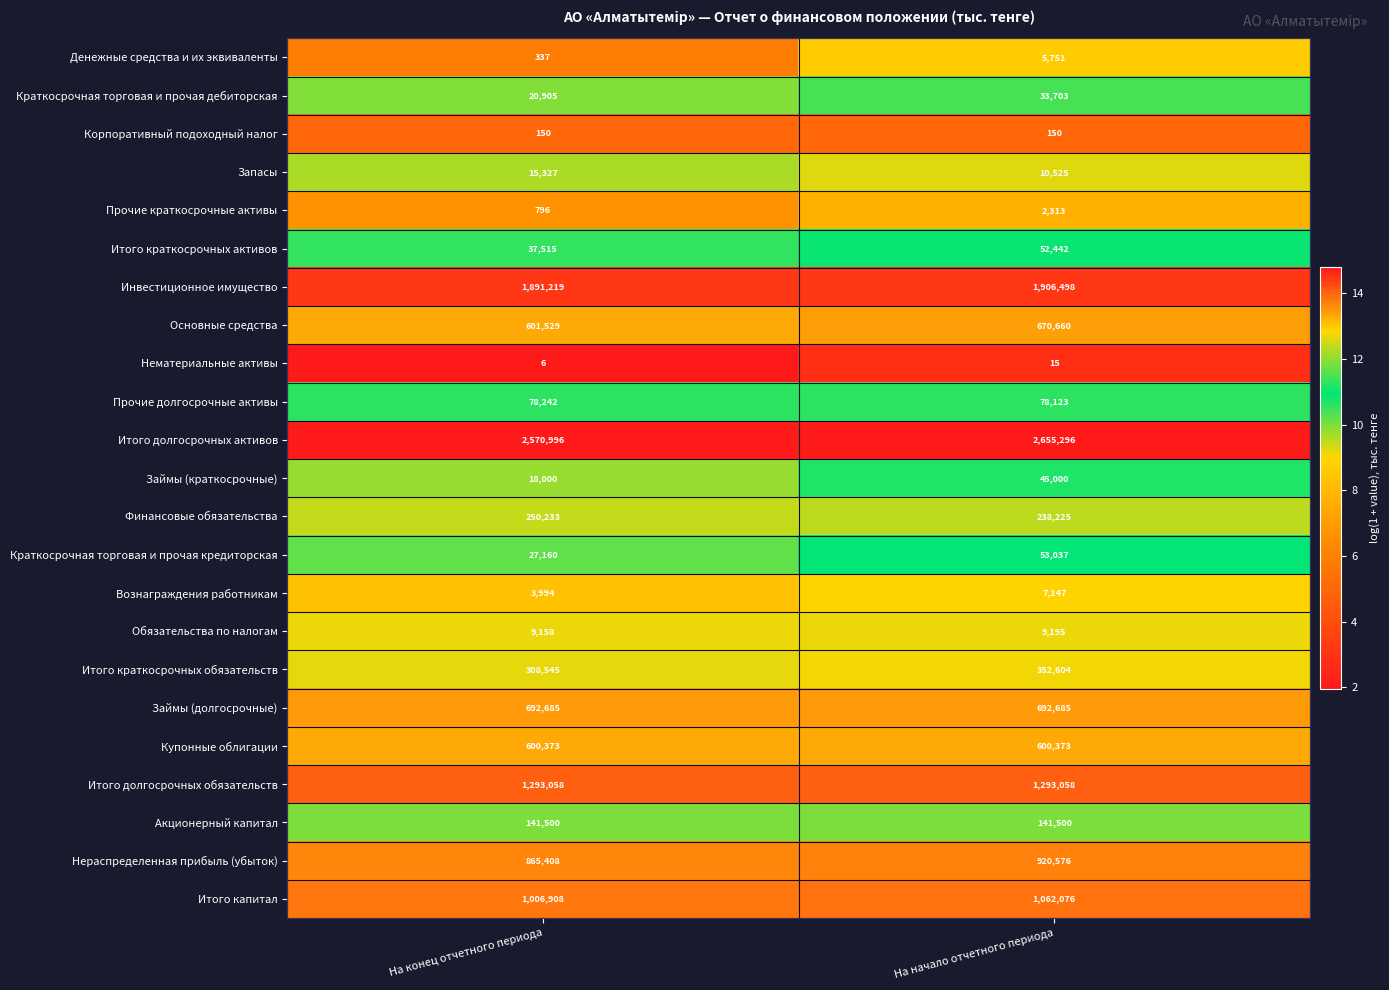

At which category is the sum across all series the highest?

На начало отчетного периода